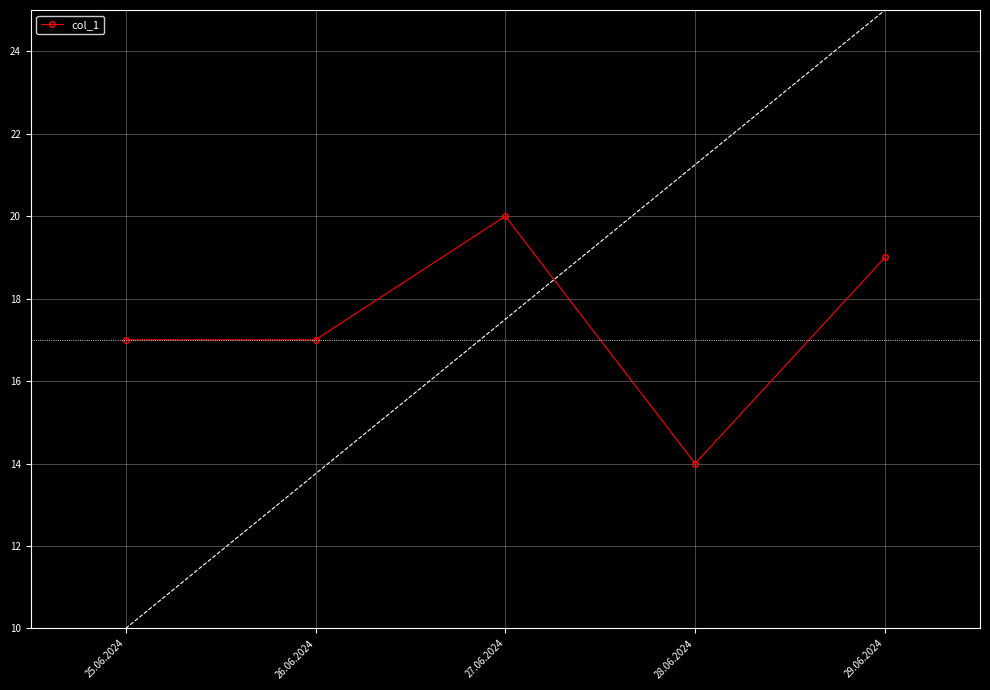

Does the chart have visible grid lines?

Yes